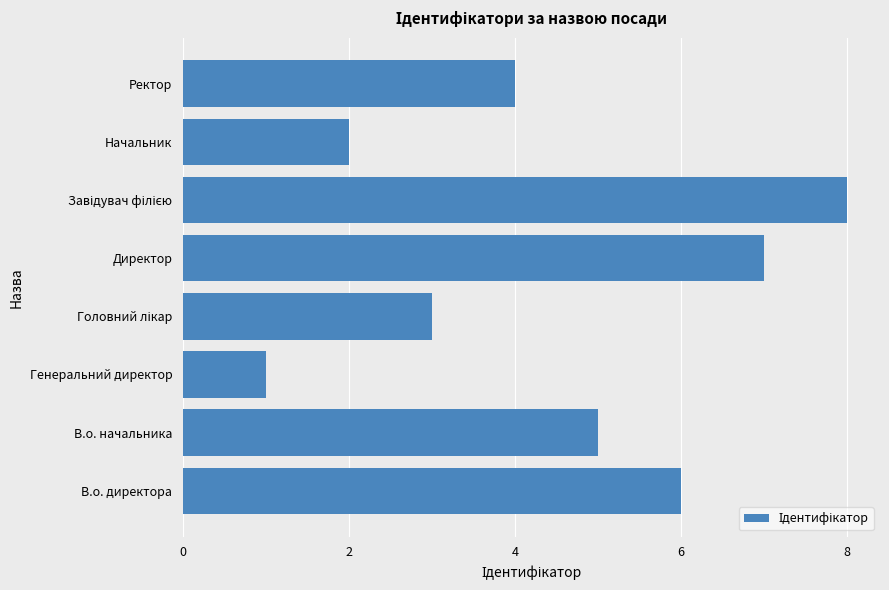

What is the approximate value at В.о. начальника?

5